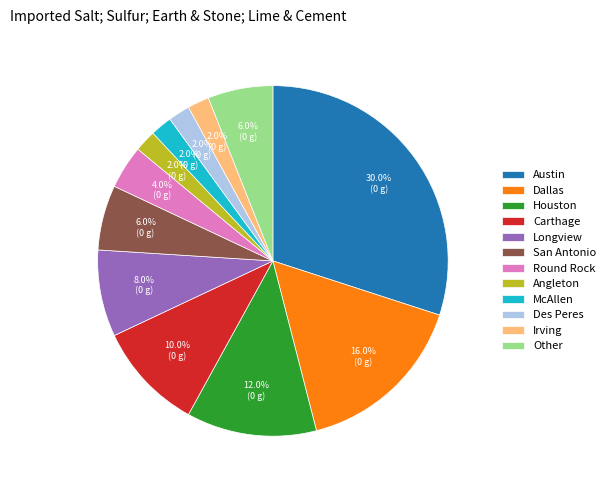

Which has a higher value, Longview or San Antonio?

Longview